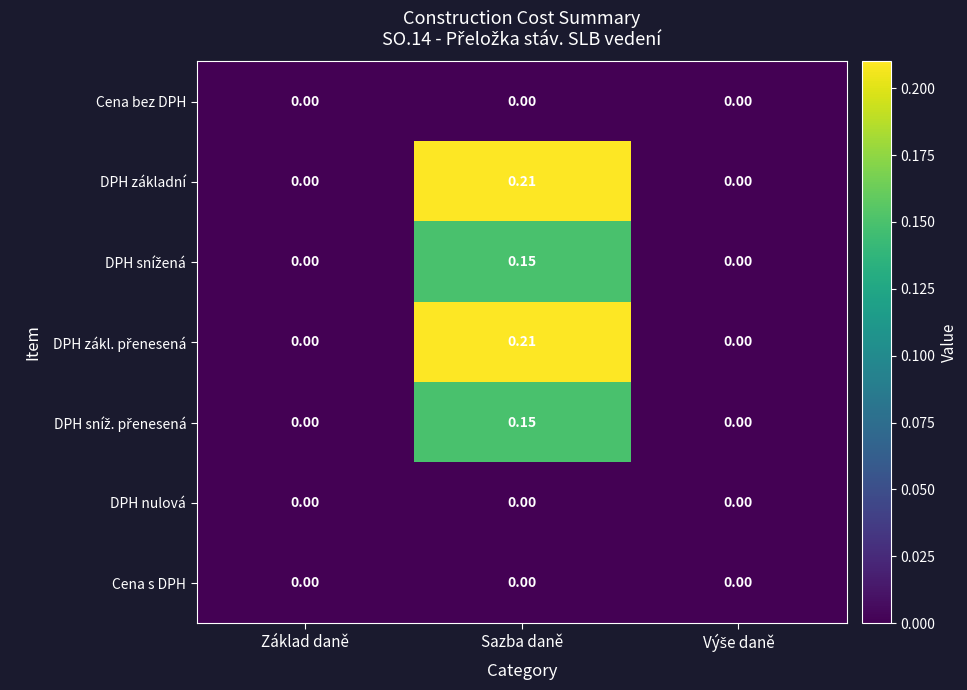

At which category is the sum across all series the highest?

Sazba daně